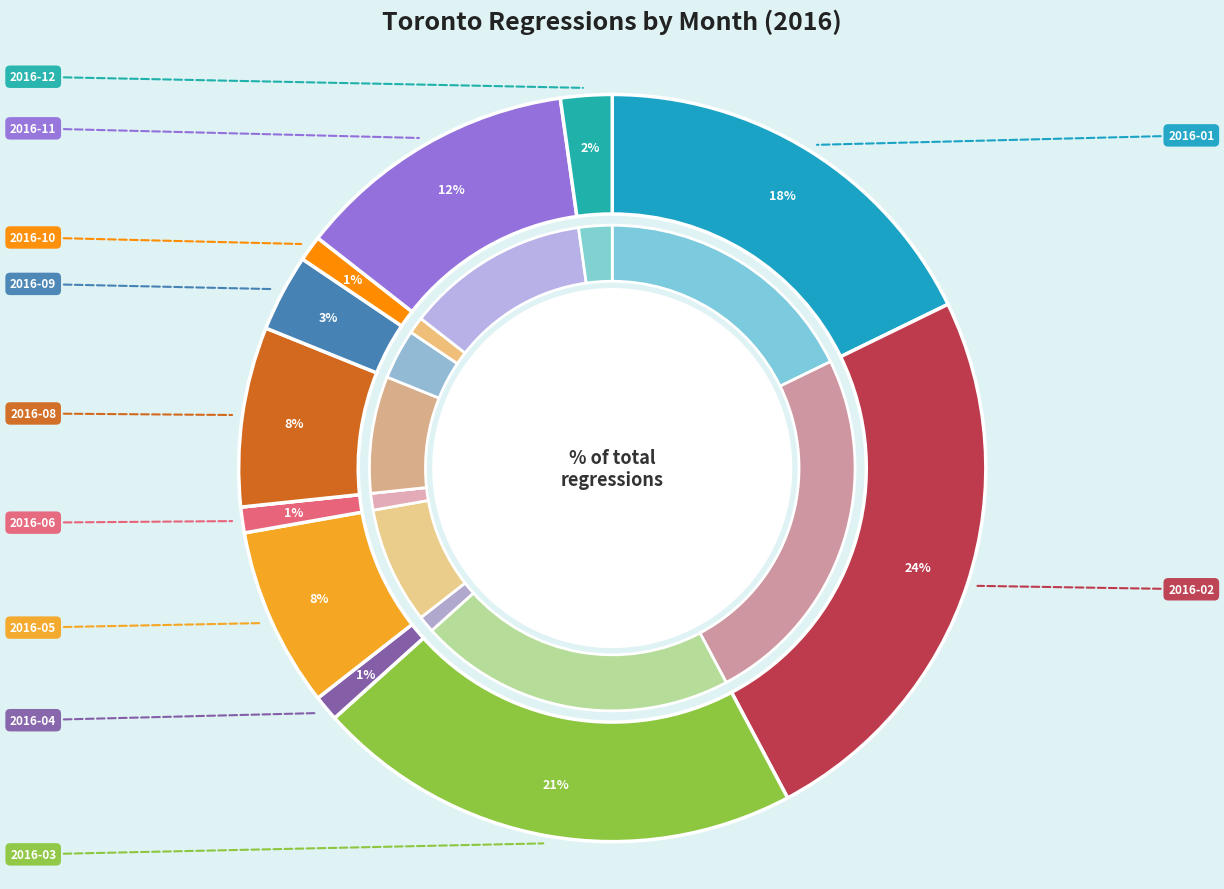

Combined, what portion of the pie is 2016-03 and 2016-10?

22.2%